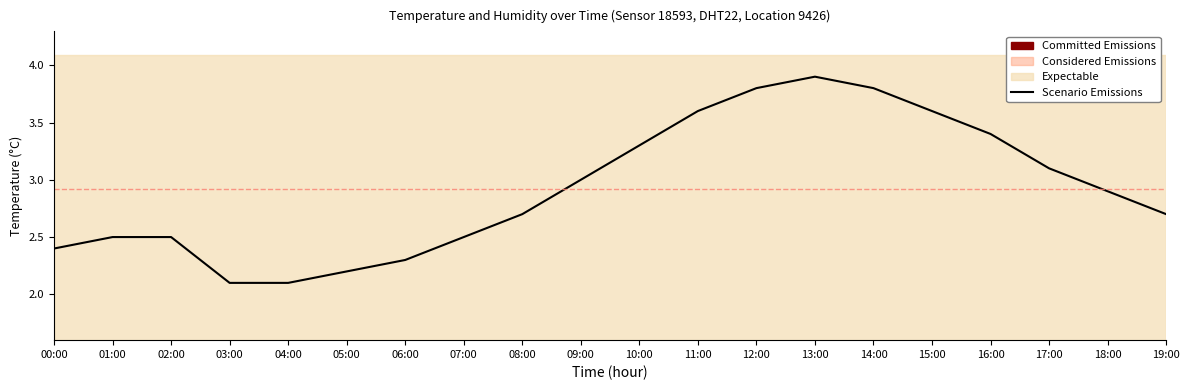

What is the difference between the values at 00:00 and 18:00?

0.5